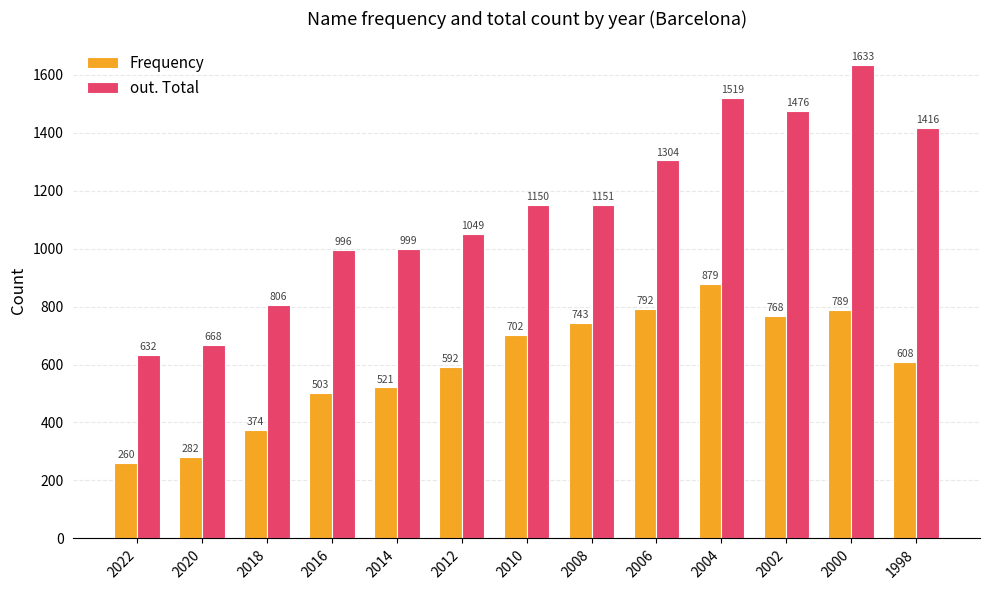

At which category is the sum across all series the highest?

2000